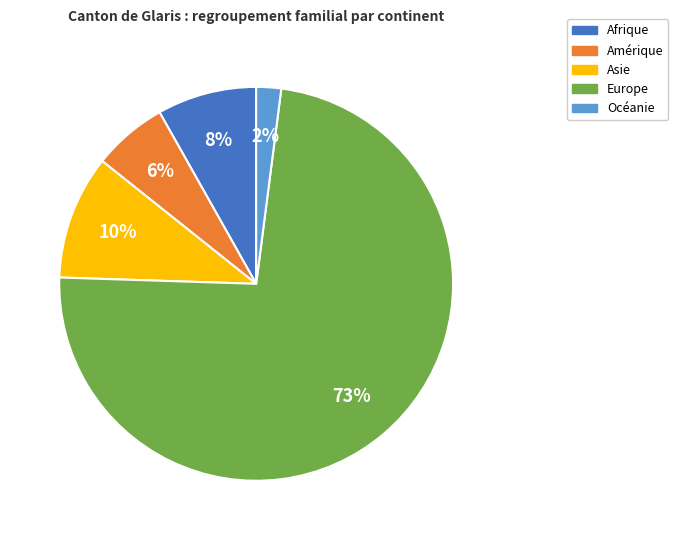

Is the sum of Océanie and Afrique greater than half?

No